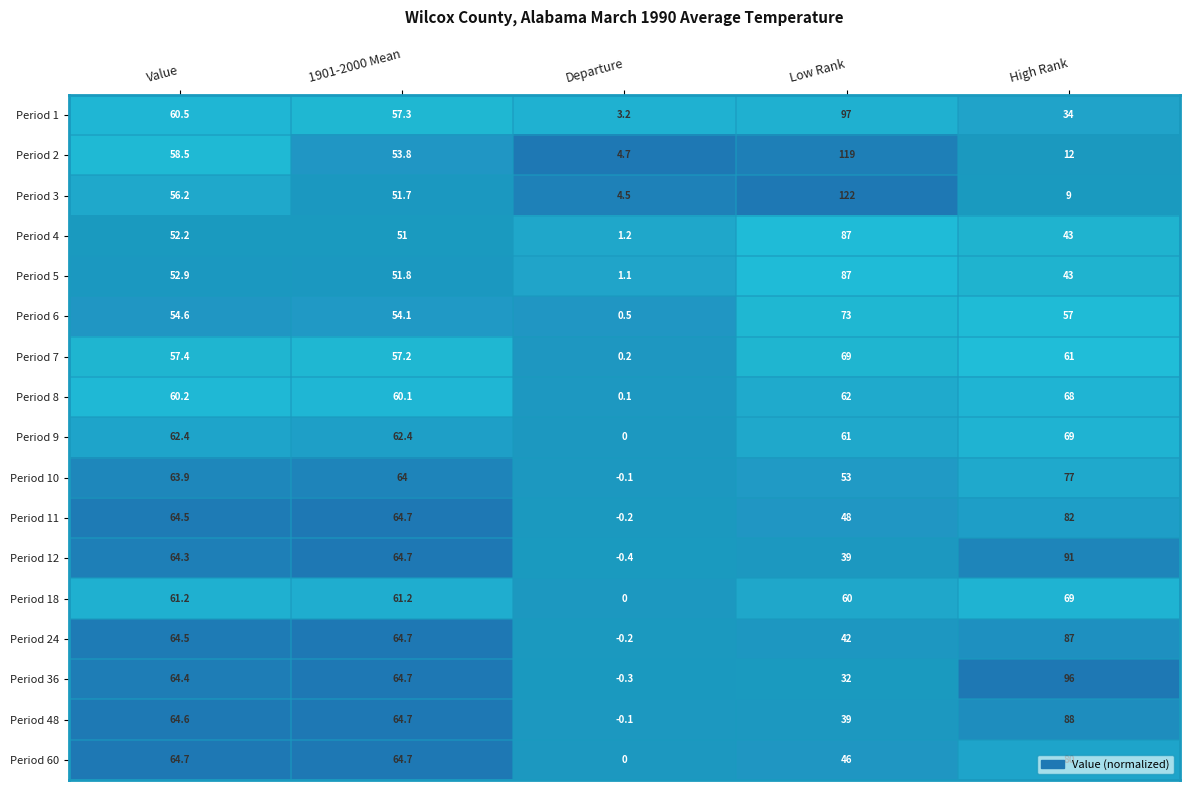

List the labels in order of Period 6 value, largest first.

Low Rank, High Rank, Value, 1901-2000 Mean, Departure